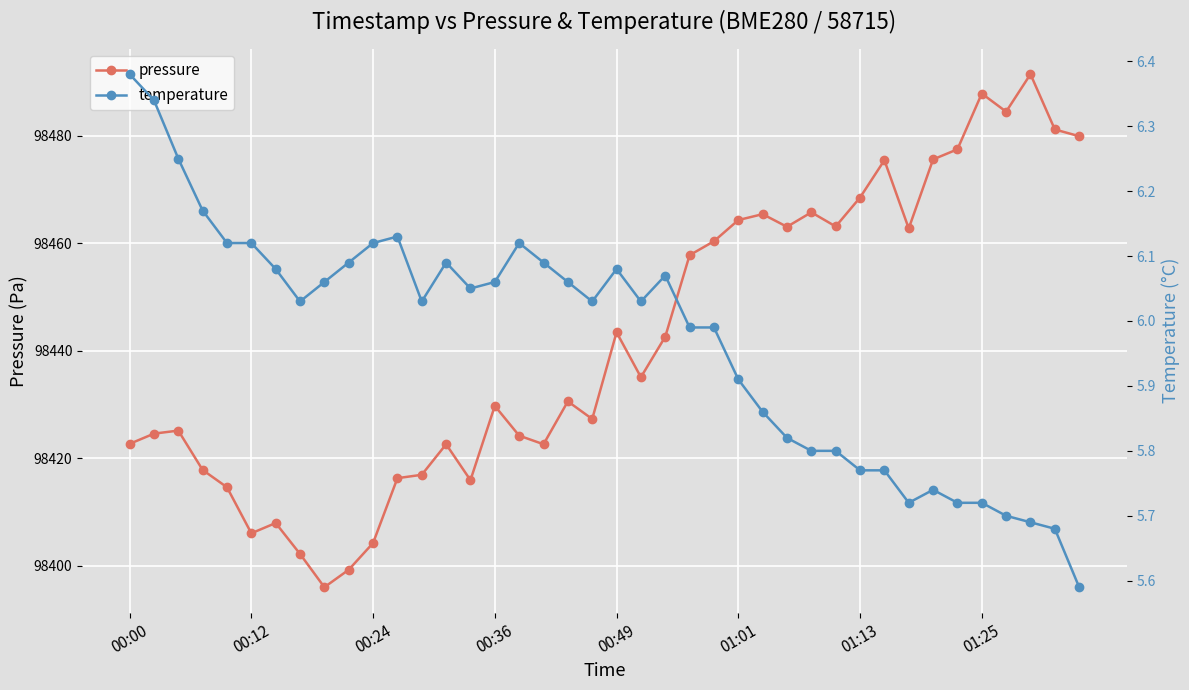

What is the minimum value for pressure?

98396.0